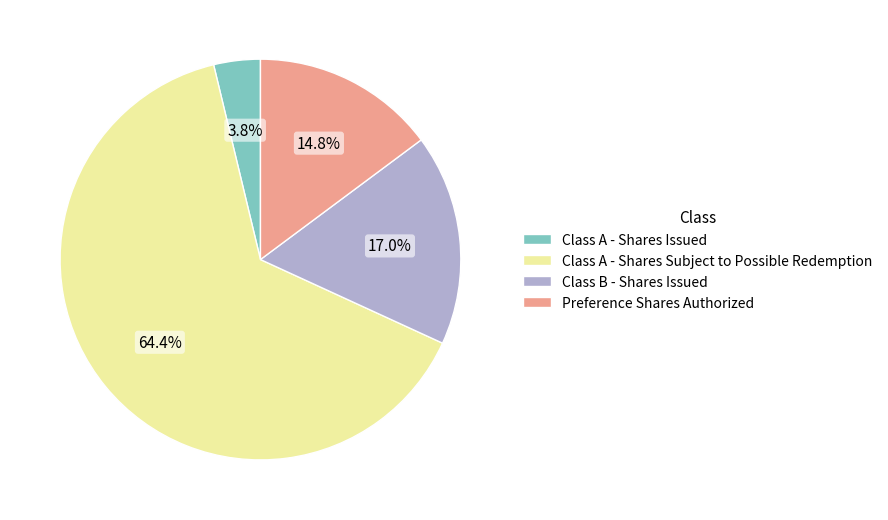

To the nearest percent, what is the combined percentage of Class B - Shares Issued and Class A - Shares Subject to Possible Redemption?

81%